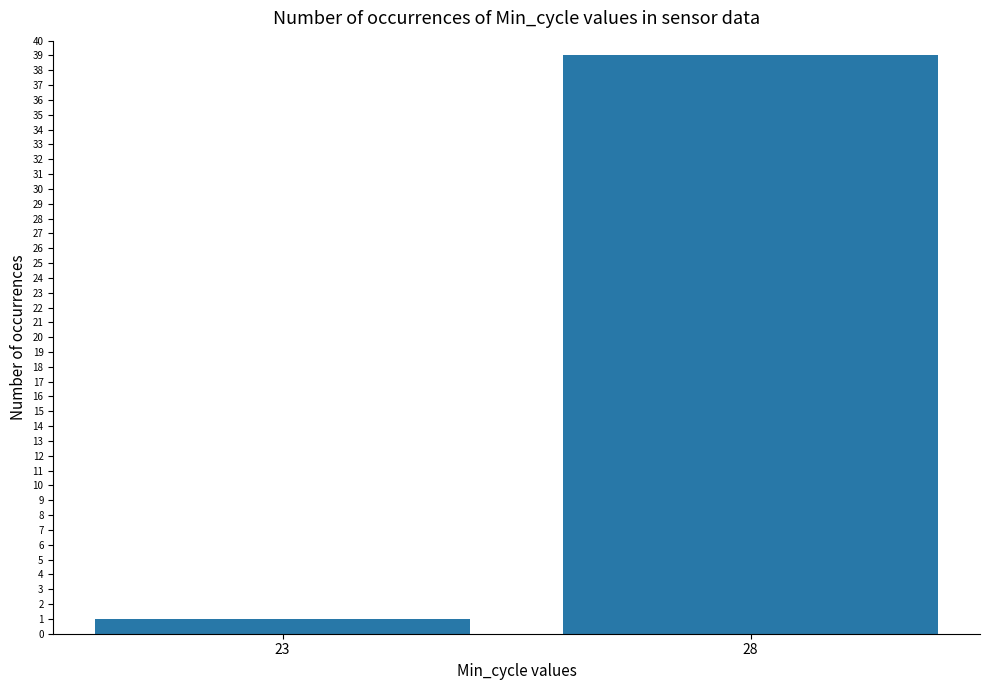

How many data points are less than 39?

1